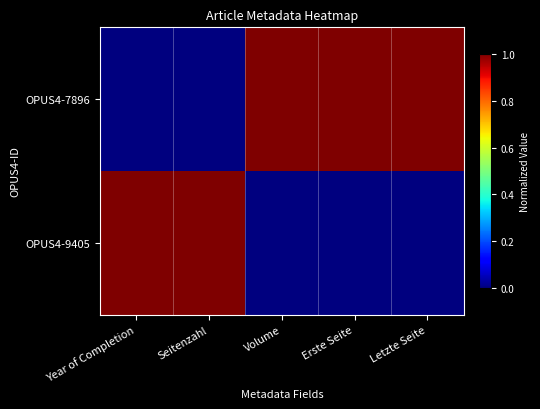

Which series has the largest total across all categories?

OPUS4-7896